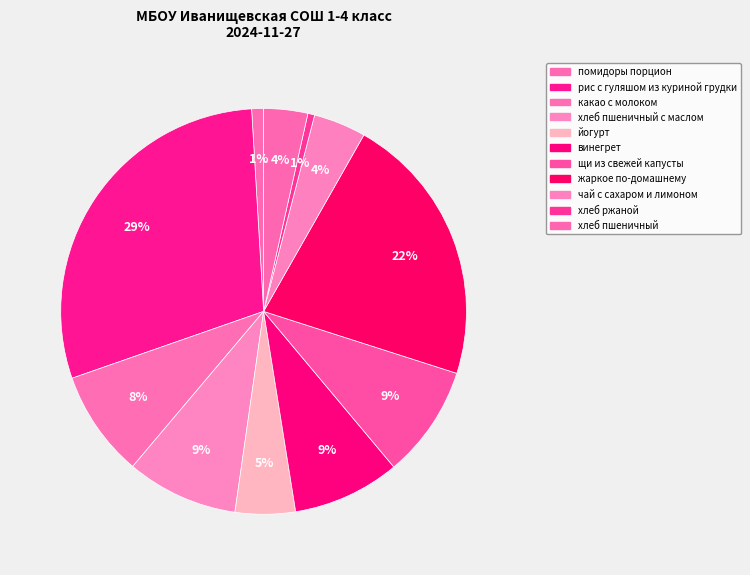

Which slice is the smallest?

хлеб ржаной